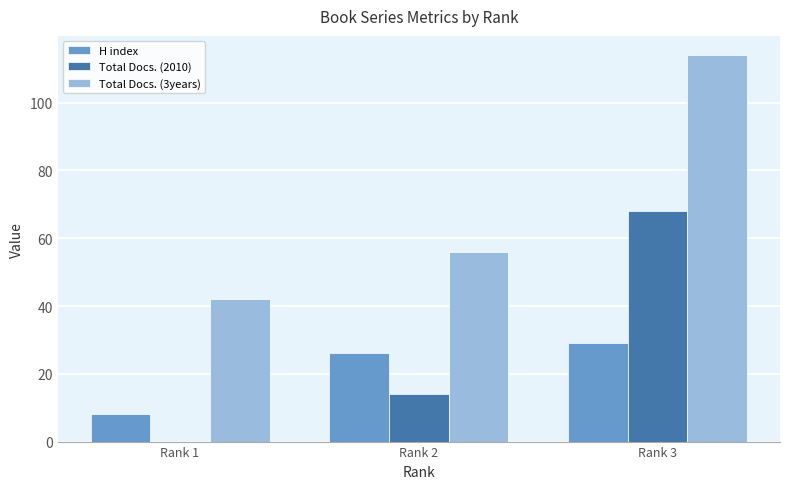

Which series changed the most between Rank 1 and Rank 2?

H index